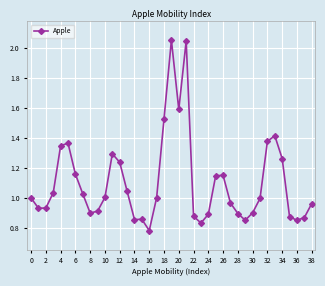

How many series are shown in this chart?

1